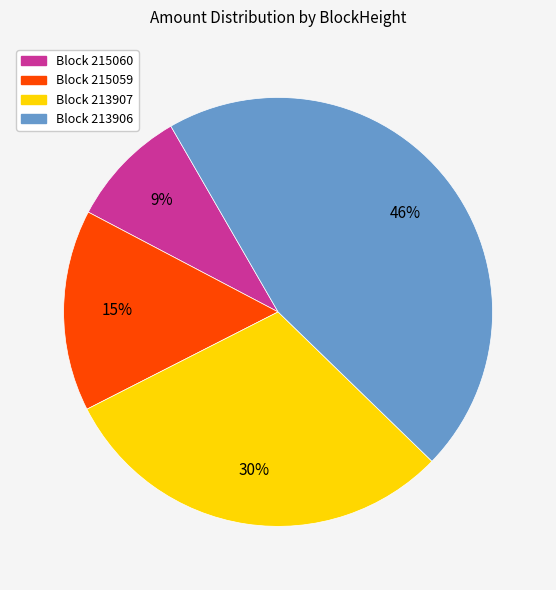

How many slices are in this pie chart?

4